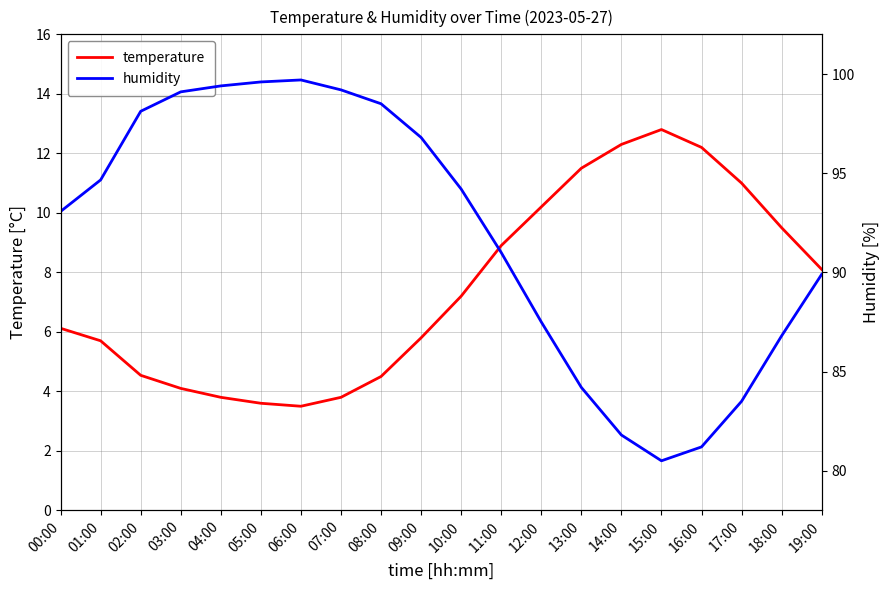

Which has a higher value, 03:00 or 15:00?

15:00